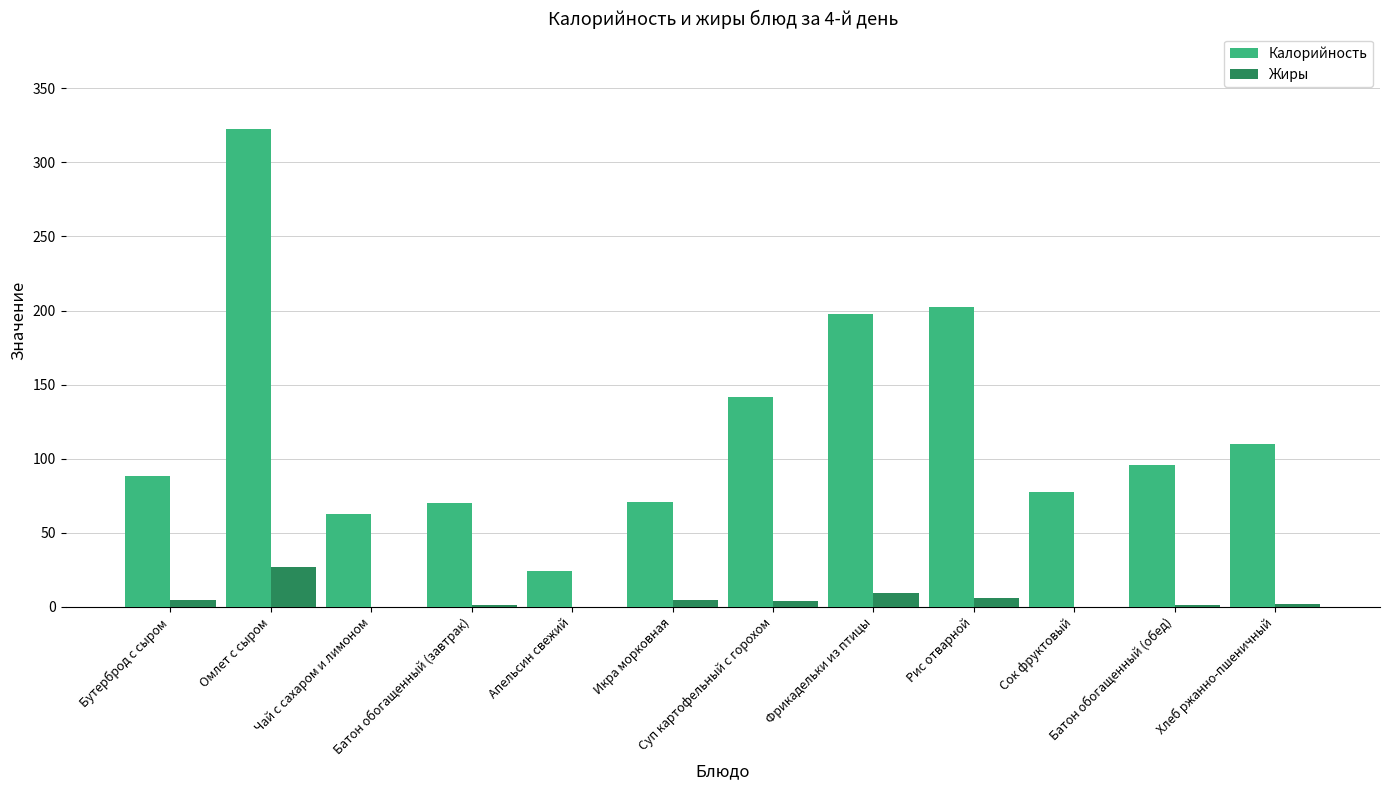

The value of Жиры at Фрикадельки из птицы is 9.7. True or false?

True